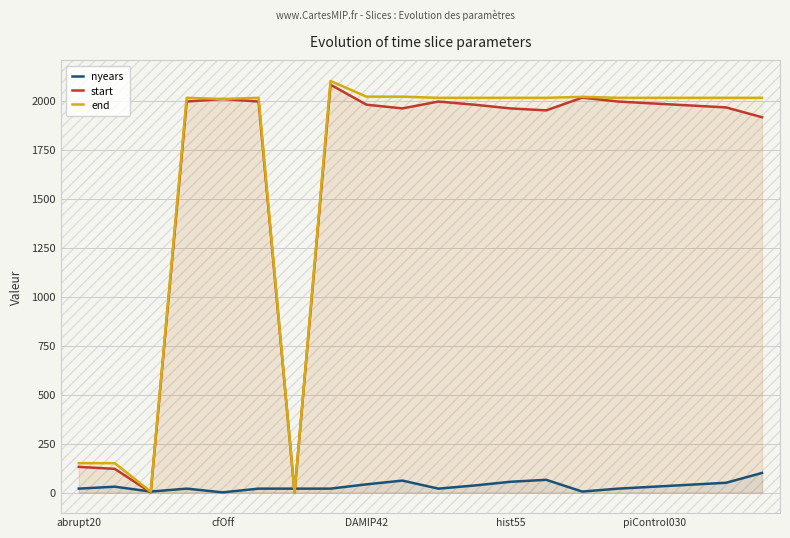

Where is end nearest to the value 1050?

abrupt20